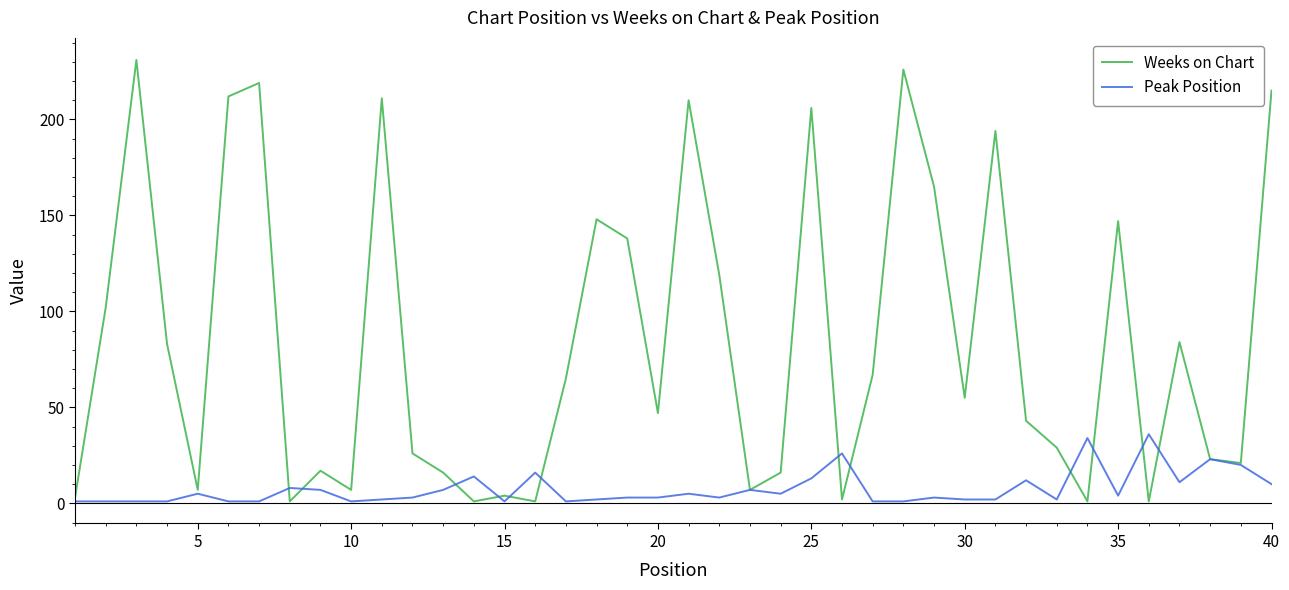

What is the difference between the second highest and second lowest values in the Weeks on Chart series?

225